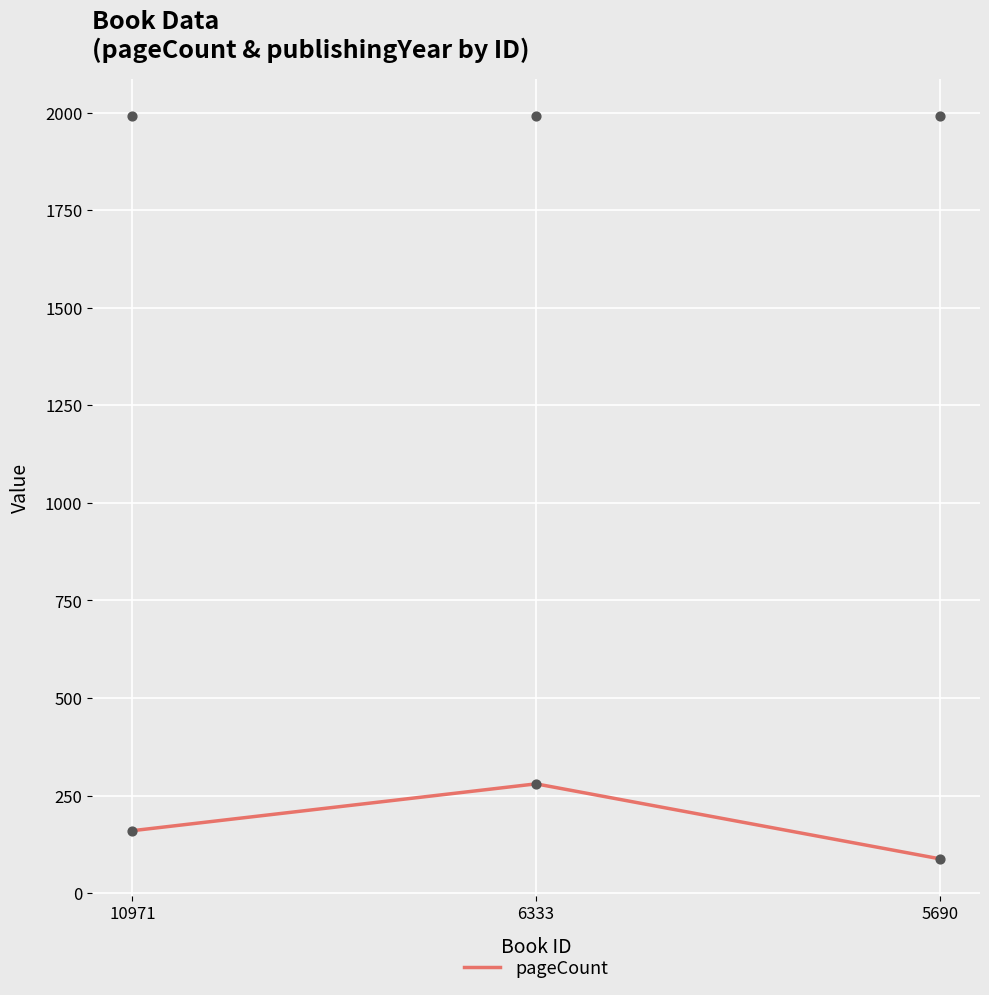

Between 5690 and 10971, which is larger?

10971